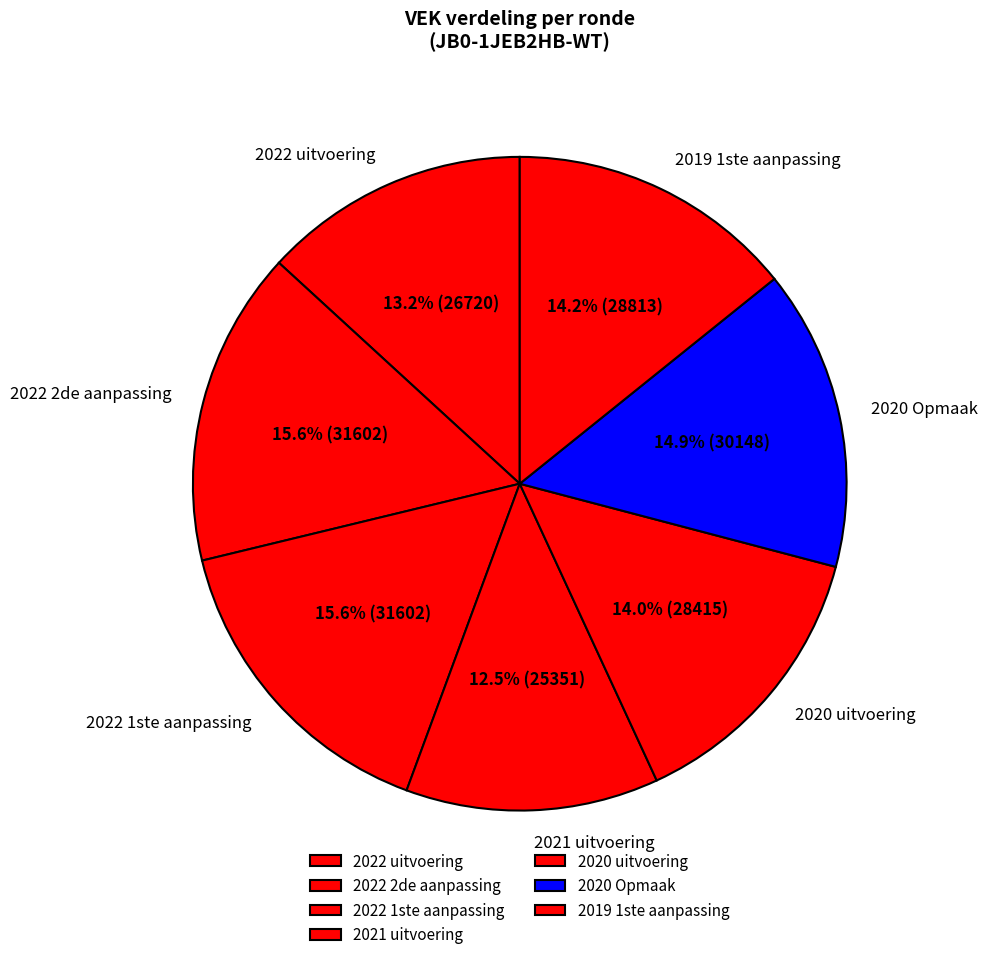

Does 2020 uitvoering account for over 50% of the chart?

No